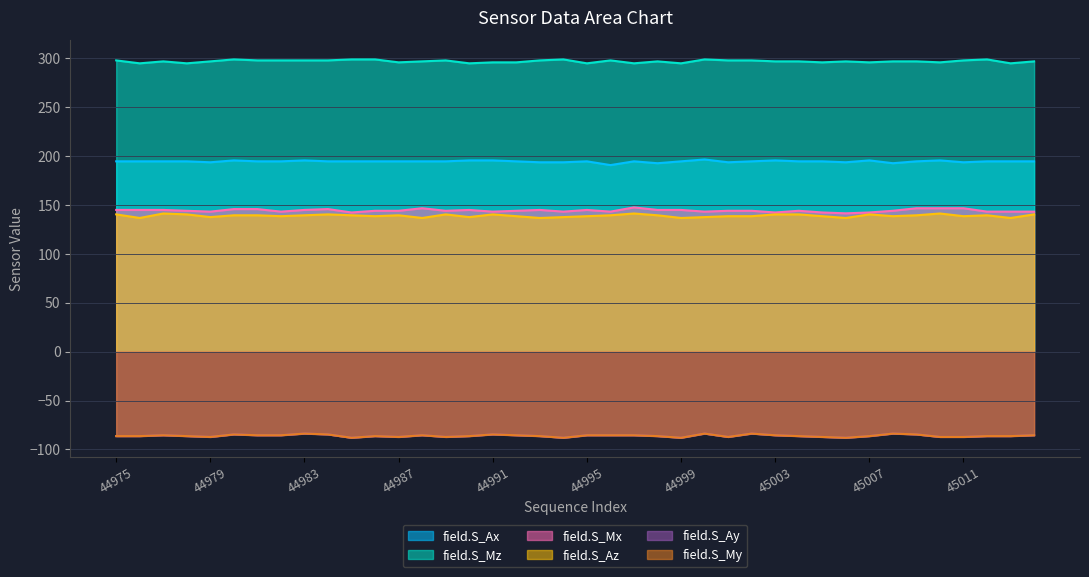

Does the chart display data point markers on the line(s)?

No